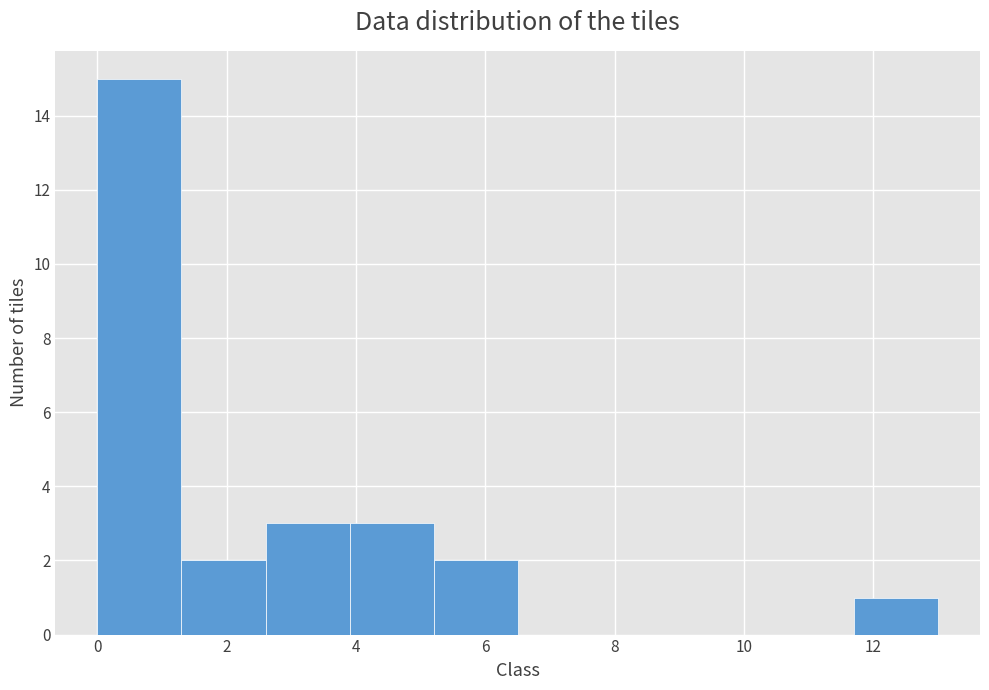

Reading left to right, list every bar in this chart as the range it spans on the x-axis followed by its height. Neither the bar edges nor the heights are printed on the chart, so give them approximately, as read against the axes.

0.0 to 1.3: 15
1.3 to 2.6: 2
2.6 to 3.9: 3
3.9 to 5.2: 3
5.2 to 6.5: 2
6.5 to 7.8: 0
7.8 to 9.1: 0
9.1 to 10.4: 0
10.4 to 11.7: 0
11.7 to 13.0: 1